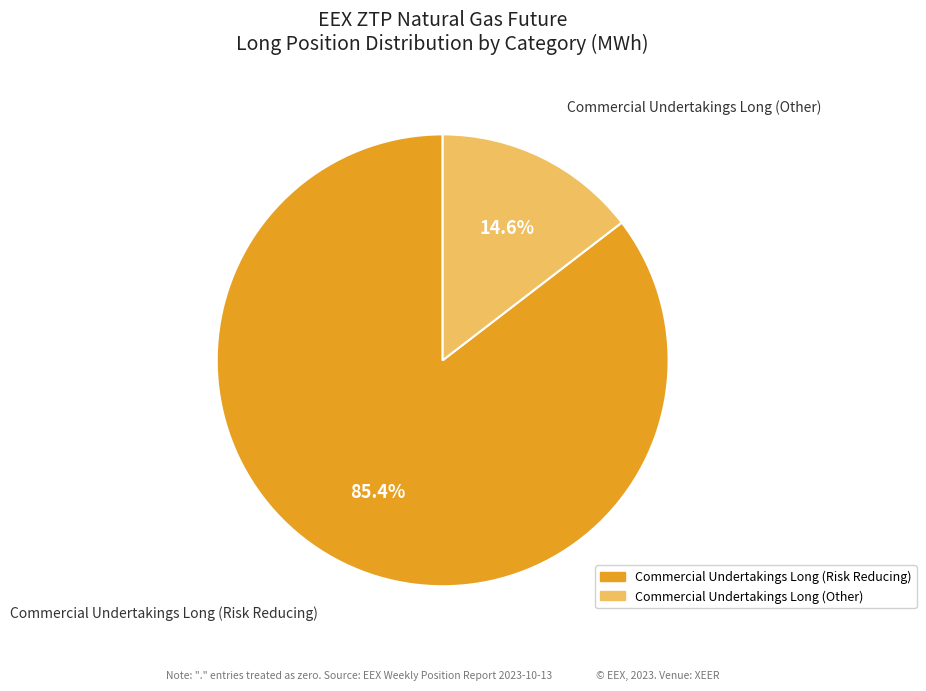

Is there a majority slice in this chart?

Yes